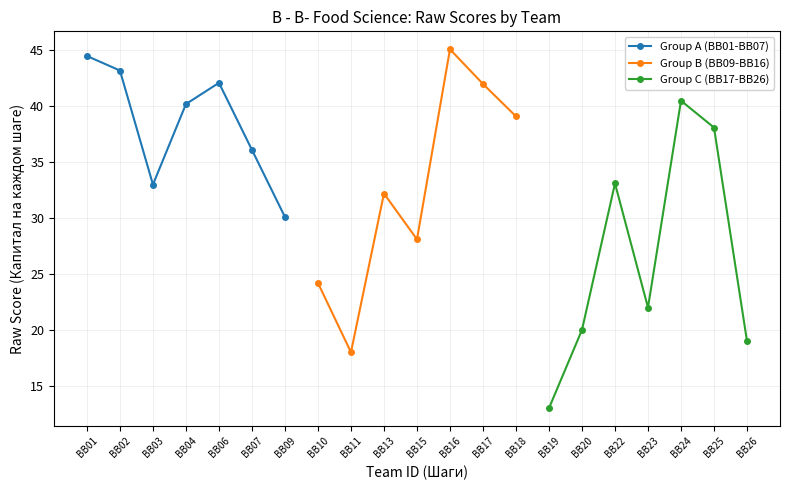

Does the chart have visible grid lines?

Yes